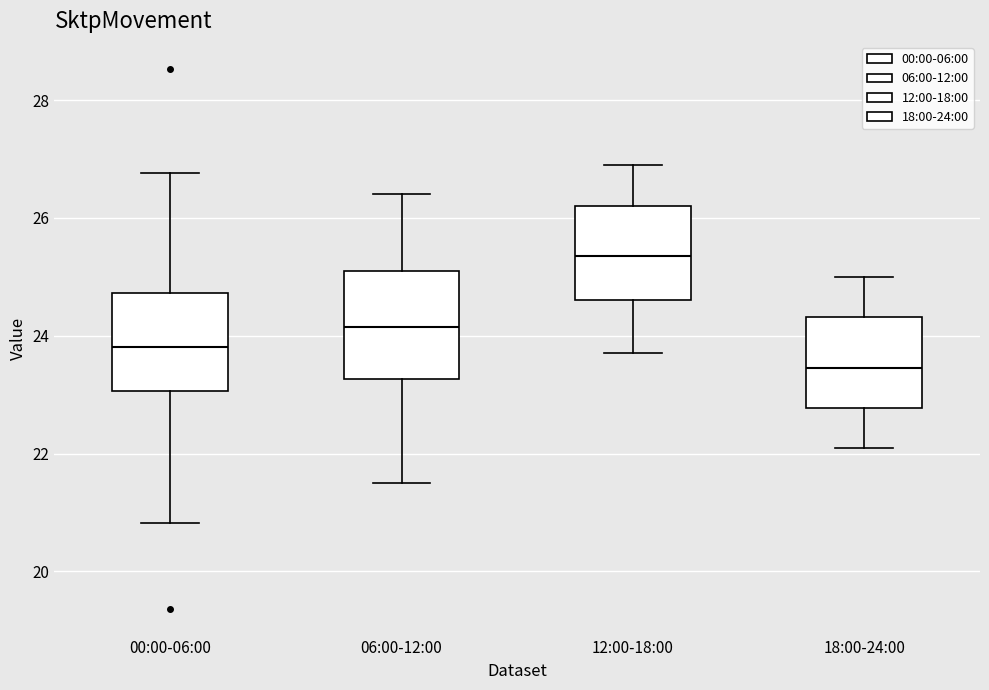

Reading left to right, transcribe this box plot: for each box, give where its median line is, the range the box spans, and where its two whiskers end, as read against the y-axis. The values are not printed on the chart, so give them approximately, as read against the axis.

00:00-06:00: median 23.8, box 23.0 to 24.8, whiskers 20.8 to 26.8
06:00-12:00: median 24.2, box 23.2 to 25.2, whiskers 21.6 to 26.4
12:00-18:00: median 25.4, box 24.6 to 26.2, whiskers 23.8 to 27.0
18:00-24:00: median 23.4, box 22.8 to 24.4, whiskers 22.2 to 25.0